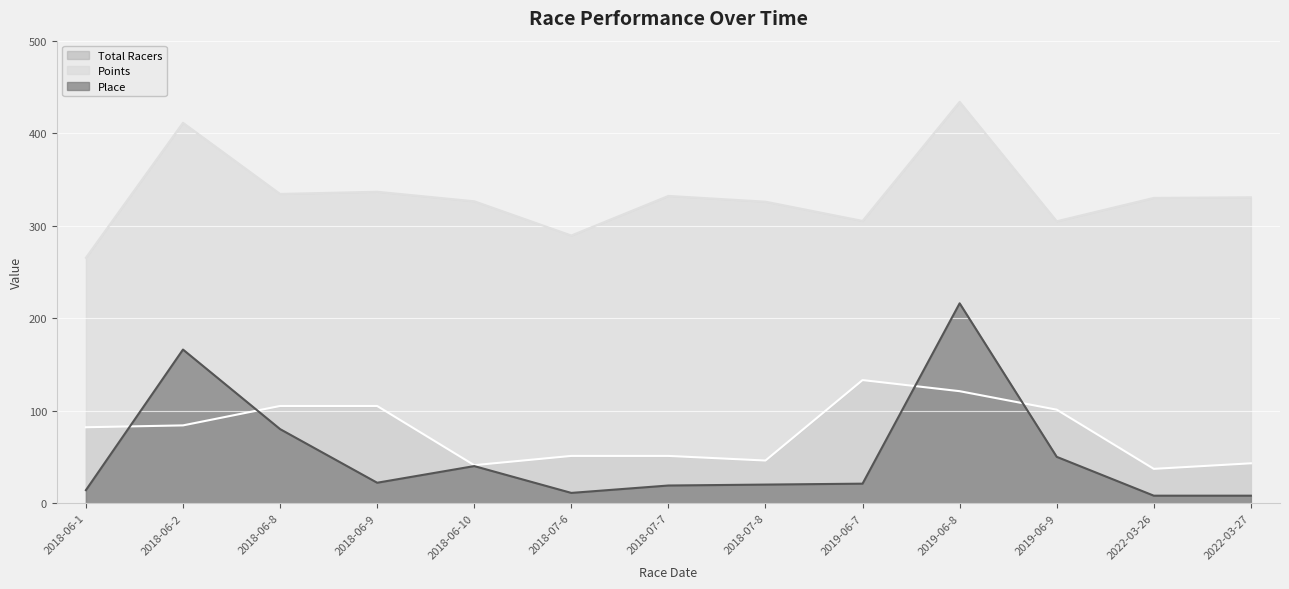

How many values in the Points series exceed 329?

7